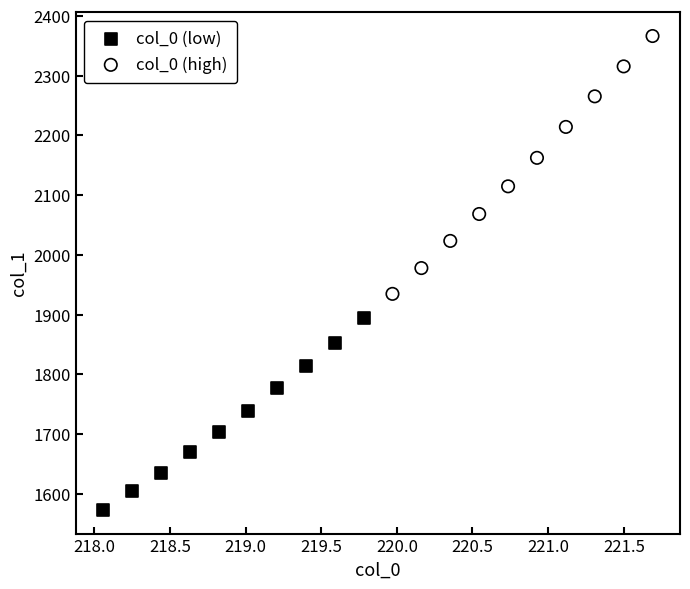

Which series has the widest spread of Y values?

col_0 (high)